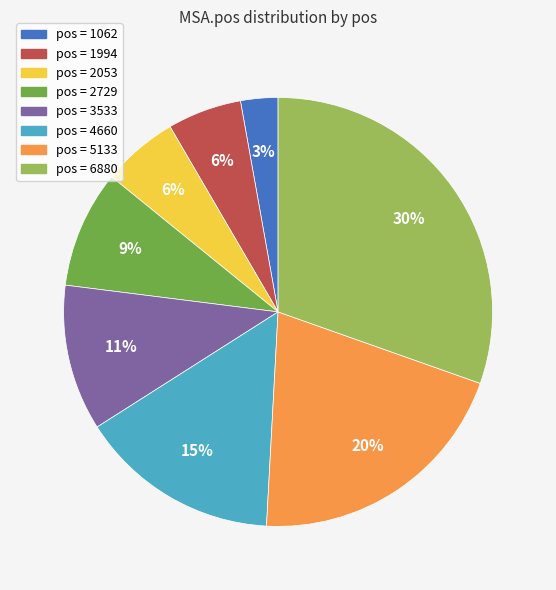

Is there any slice that represents more than half of the pie?

No